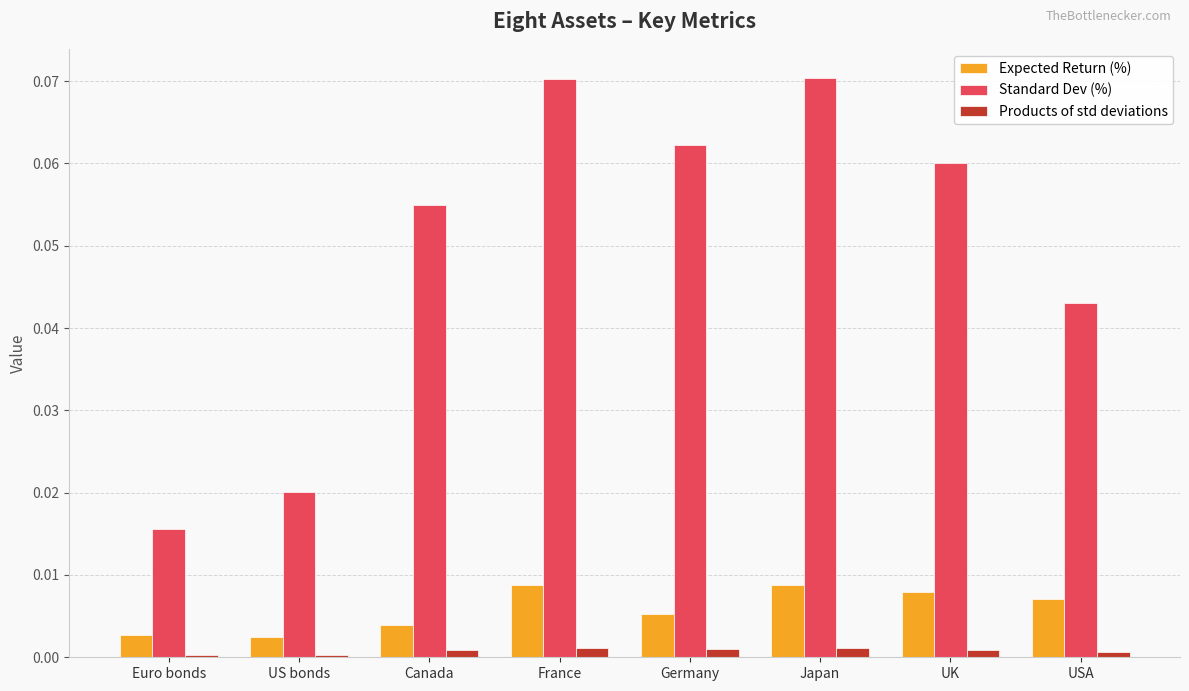

How many groups of bars are there?

8